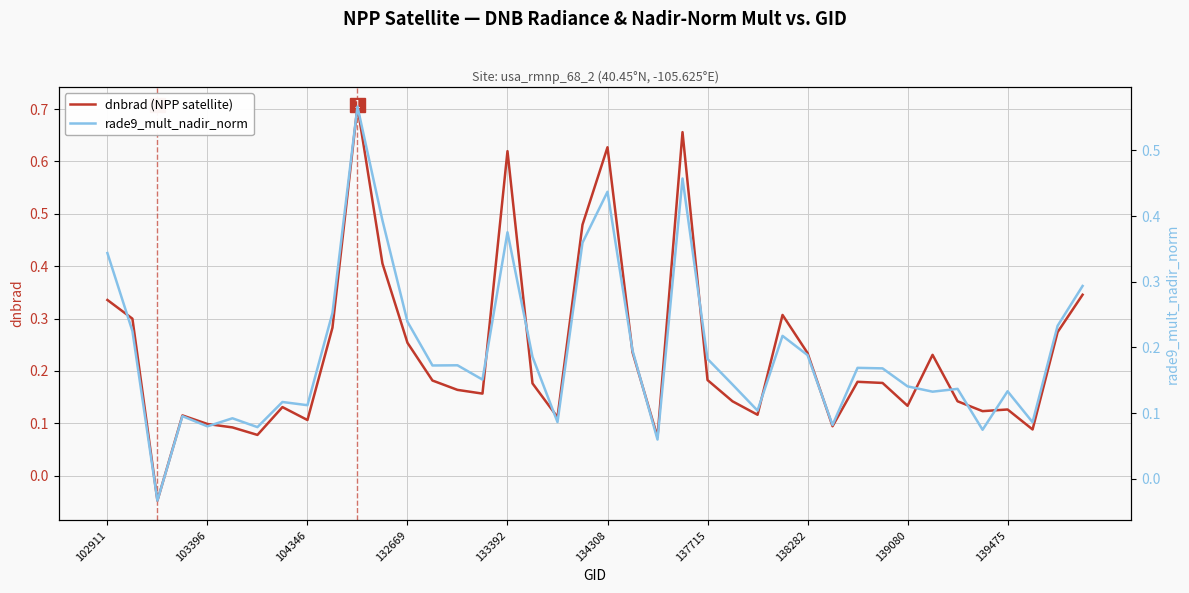

Reading left to right, what are all the values shown in this chart?

dnbrad (NPP satellite): 0.3	0.3	-0.0	0.1	0.1	0.1	0.1	0.1	0.1	0.3	0.7	0.4	0.3	0.2	0.2	0.2	0.6	0.2	0.1	0.5	0.6	0.2	0.1	0.7	0.2	0.1	0.1	0.3	0.2	0.1	0.2	0.2	0.1	0.2	0.1	0.1	0.1	0.1	0.3	0.3
rade9_mult_nadir_norm: 0.3	0.2	-0.0	0.1	0.1	0.1	0.1	0.1	0.1	0.3	0.6	0.4	0.2	0.2	0.2	0.2	0.4	0.2	0.1	0.4	0.4	0.2	0.1	0.5	0.2	0.1	0.1	0.2	0.2	0.1	0.2	0.2	0.1	0.1	0.1	0.1	0.1	0.1	0.2	0.3